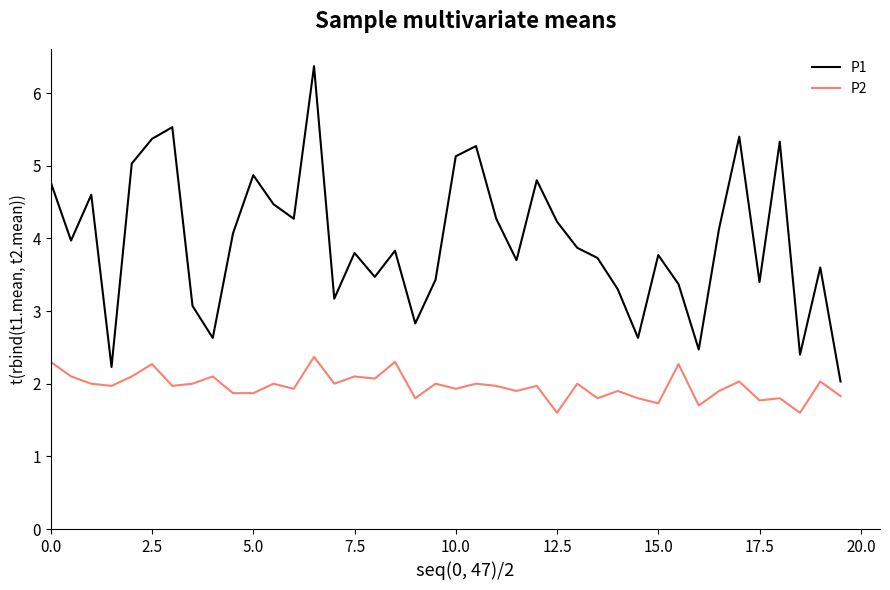

How many categories are shown in the chart?

40